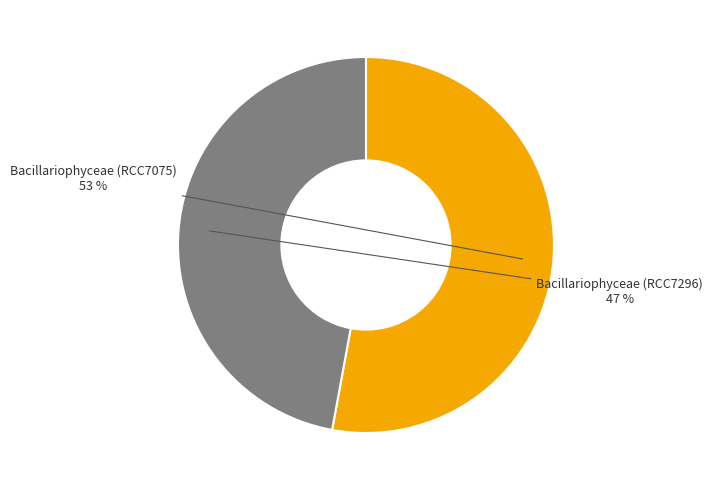

To the nearest percent, what is the difference between the largest and smallest slice percentages?

6%